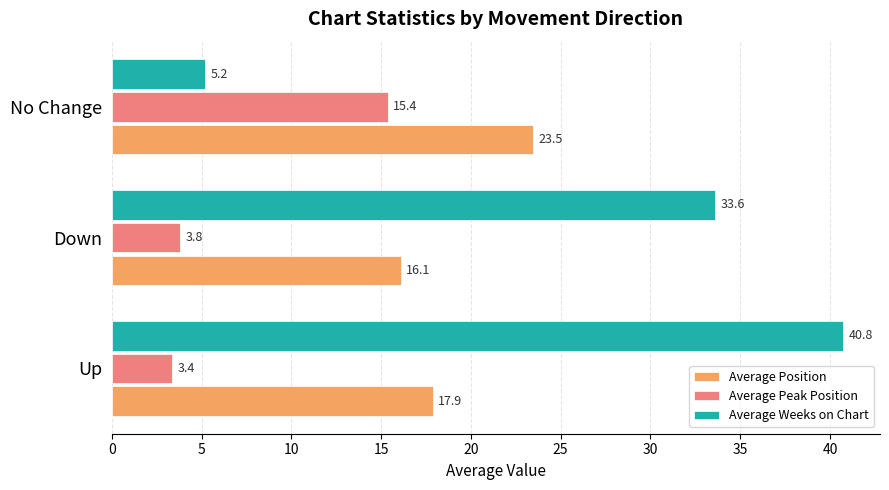

Which series has the largest total across all categories?

Average Weeks on Chart